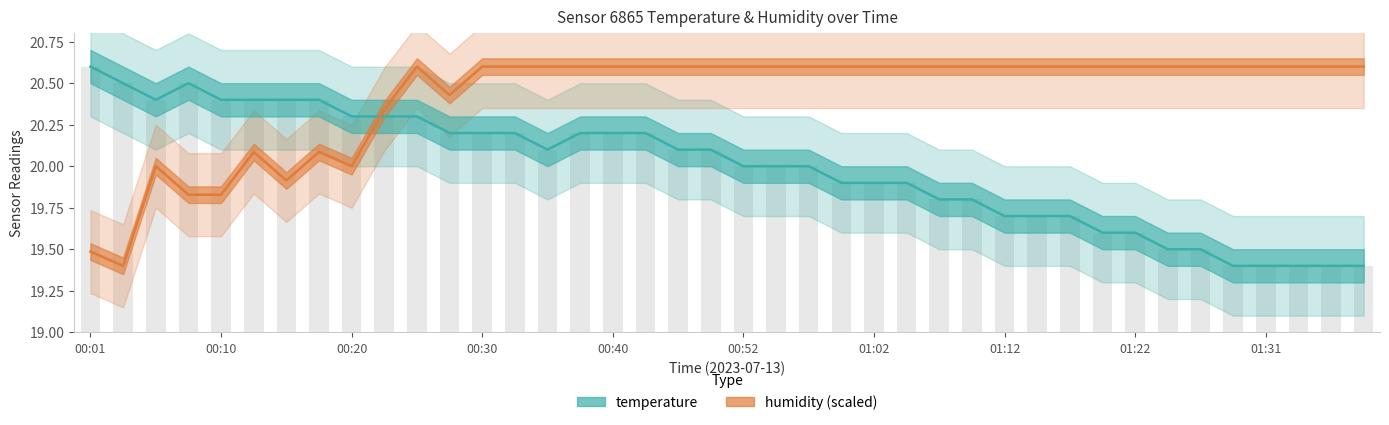

Which series has the largest total across all categories?

humidity